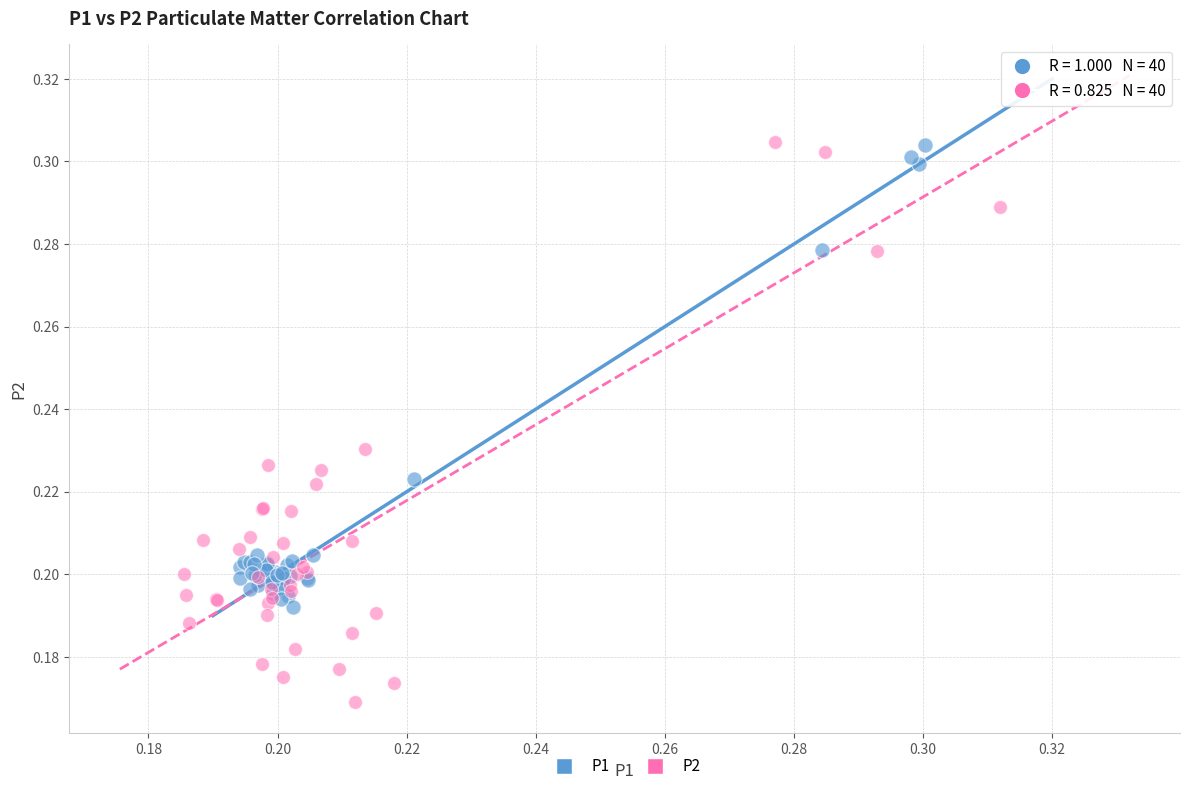

Which series has the widest spread of Y values?

P2